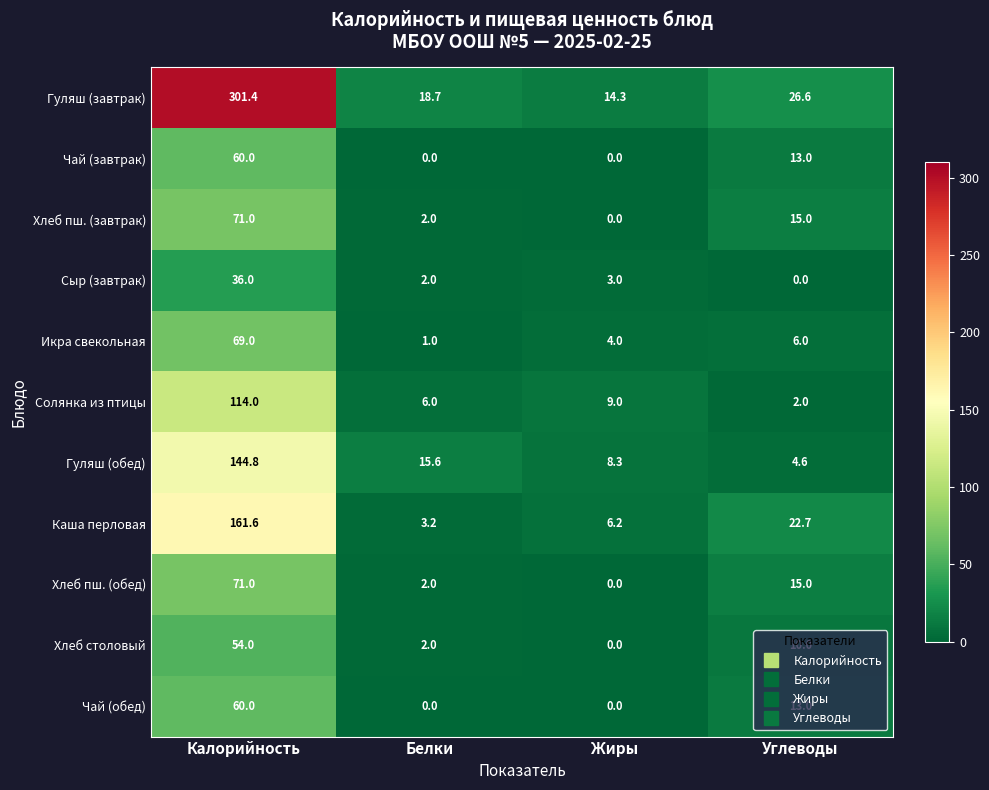

List the labels in order of Хлеб столовый value, largest first.

Калорийность, Углеводы, Белки, Жиры